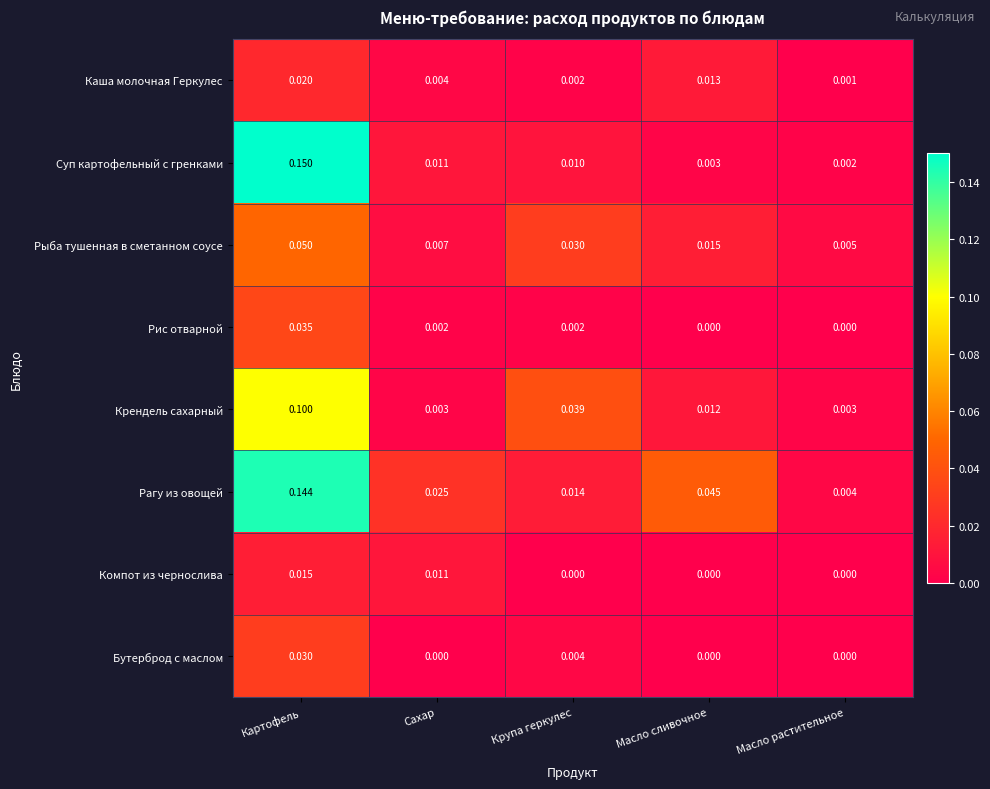

Which label corresponds to the largest value in the chart?

Картофель